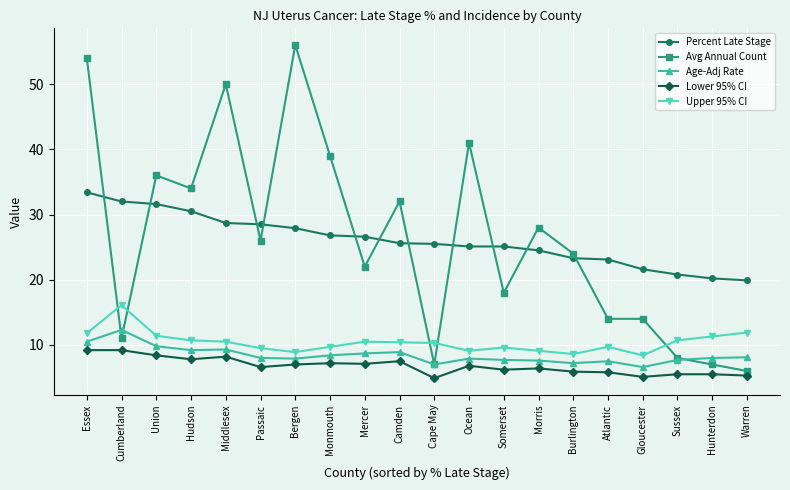

What is the approximate value of Avg Annual Count at Middlesex?

50.0